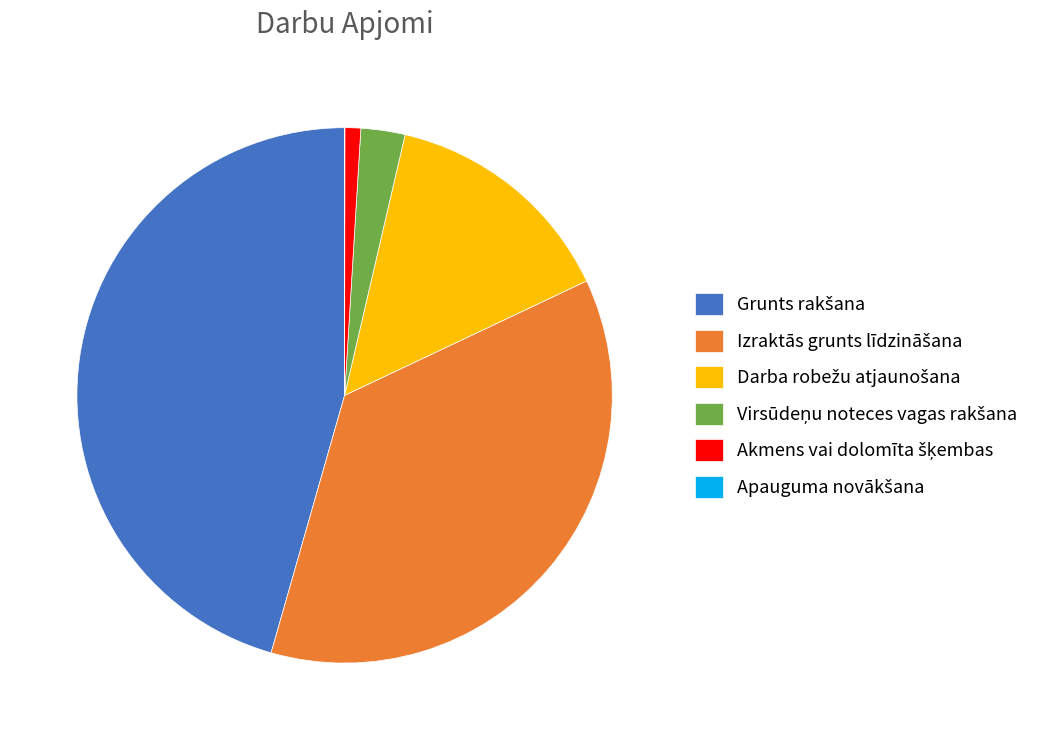

Is there any slice that represents more than half of the pie?

No